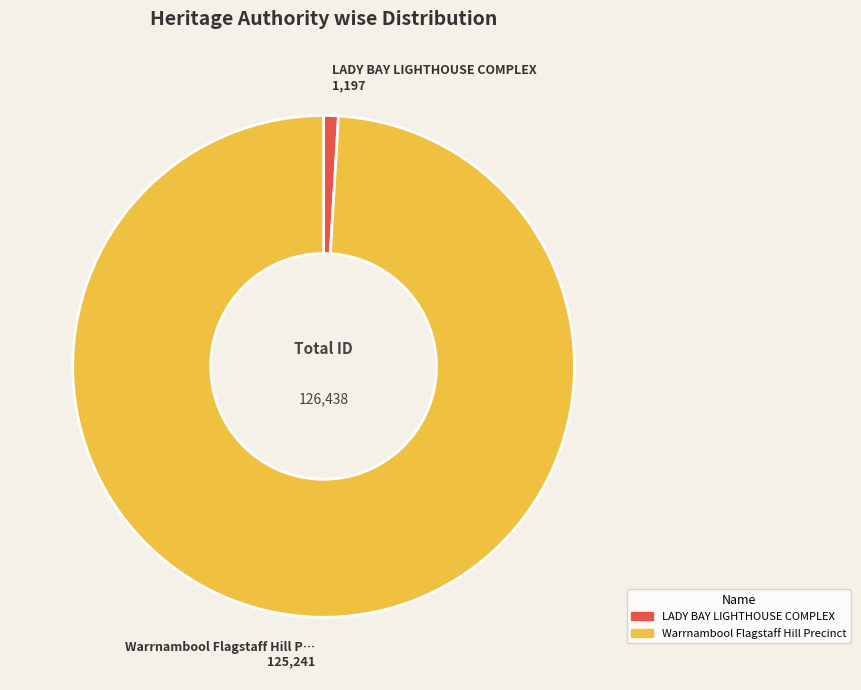

True or false: Warrnambool Flagstaff Hill Precinct accounts for 88% of the total.

False